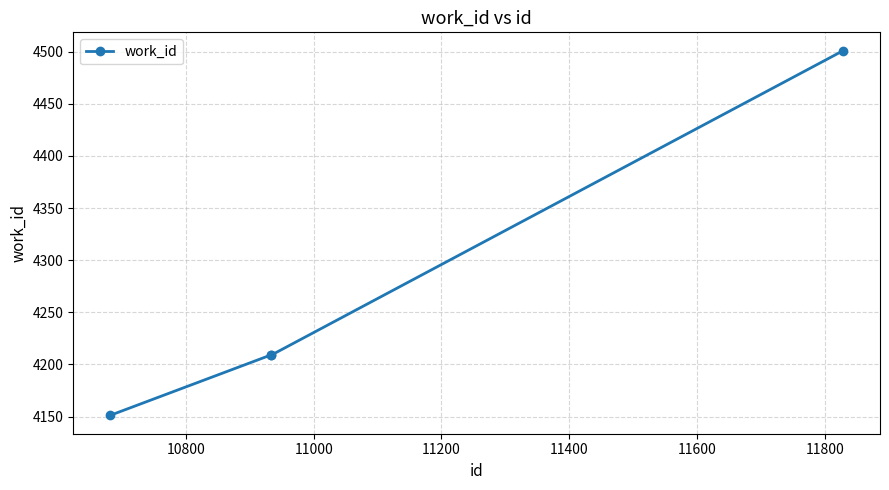

Reading left to right, transcribe all the data shown in this chart.

4151	4209	4209	4501